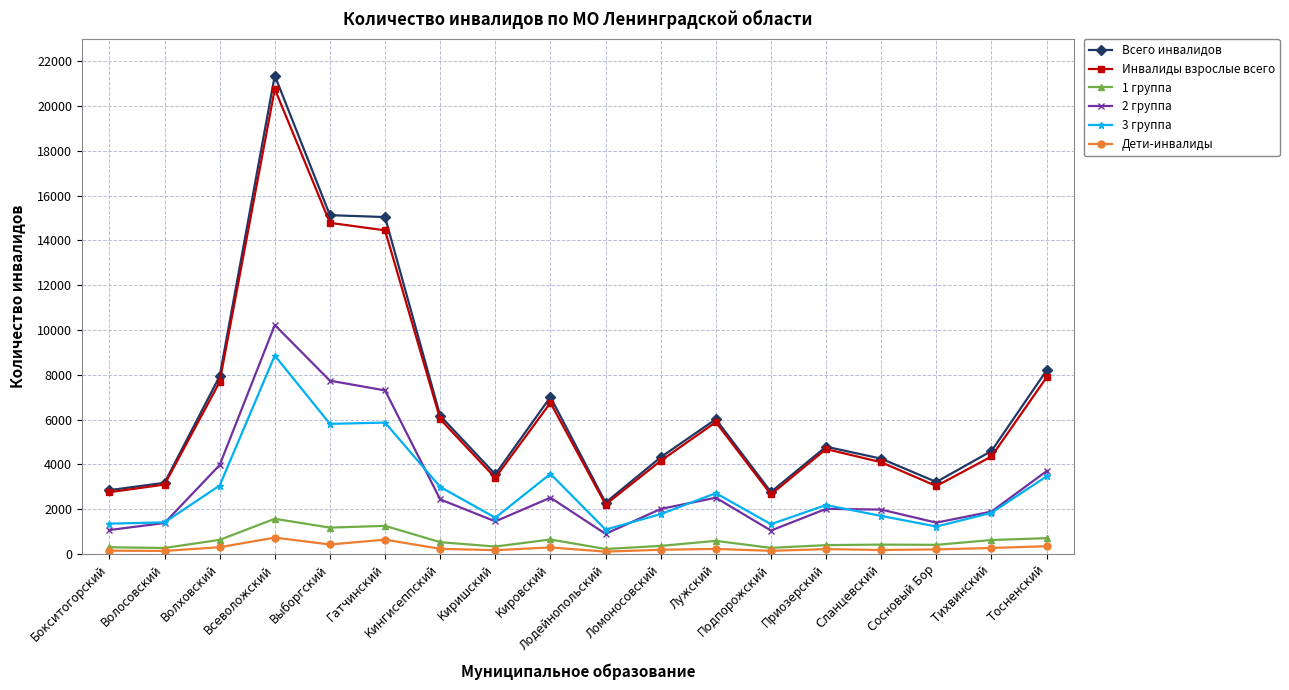

True or false: Дети-инвалиды and 2 группа intersect in this chart.

False